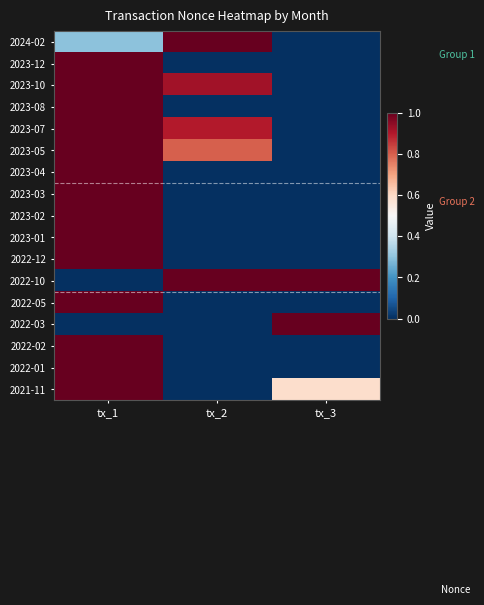

Which series has the largest total across all categories?

2022-10